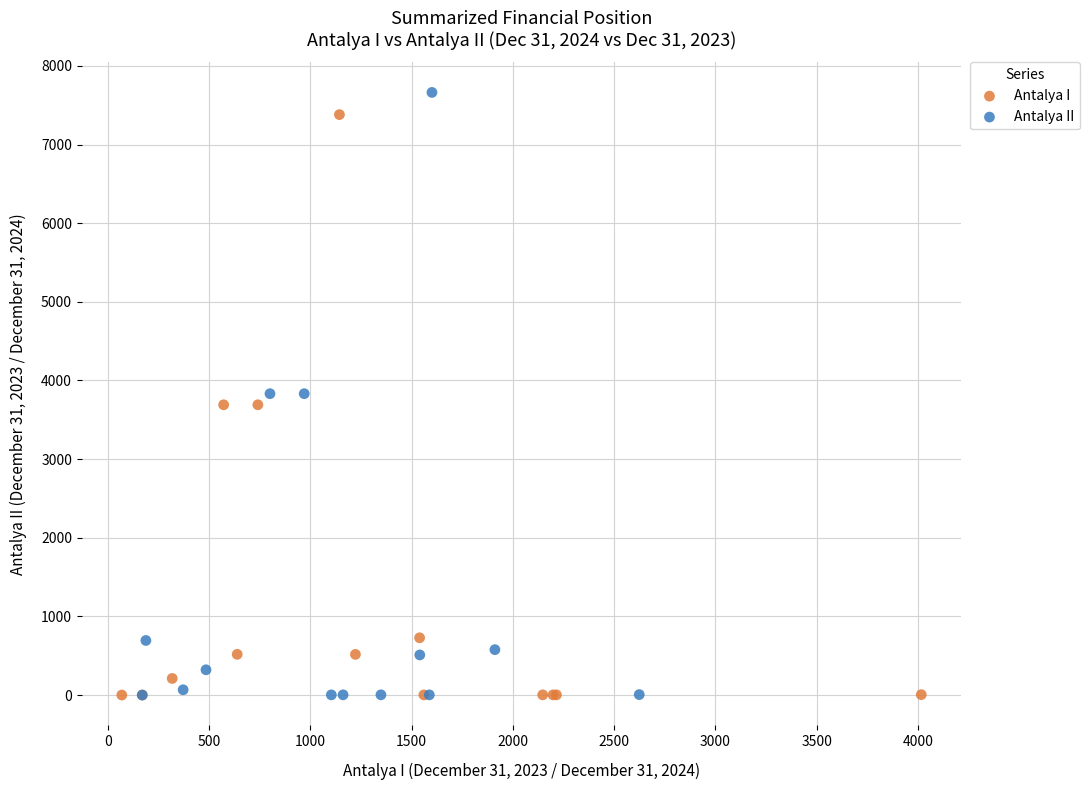

What are all the series names shown in the legend?

Antalya I, Antalya II